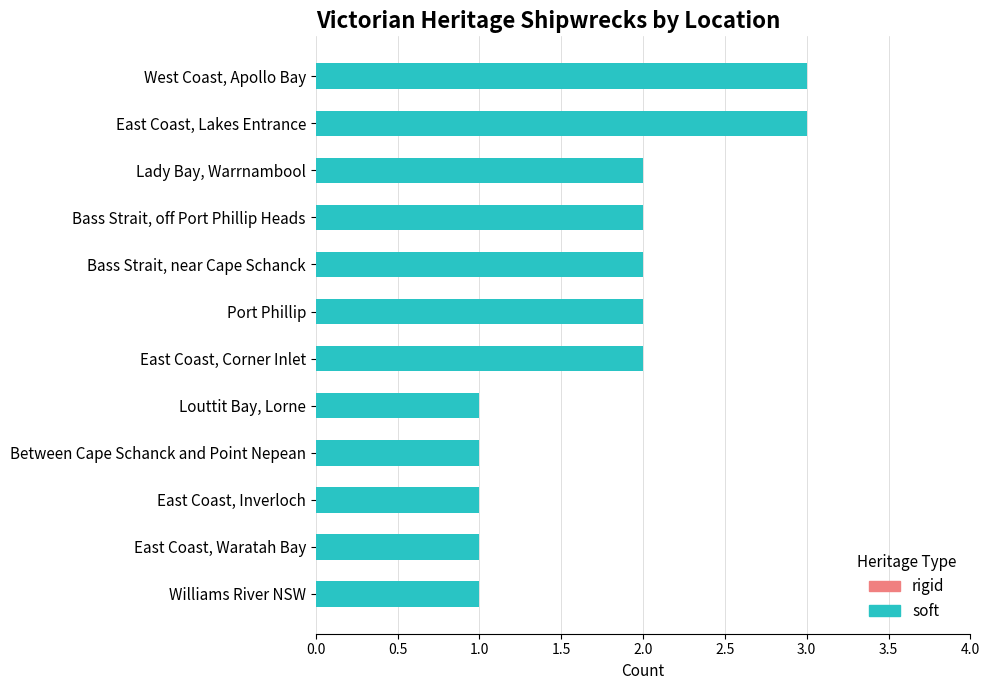

The chart shows a value of 2 at Bass Strait, off Port Phillip Heads. True or false?

True